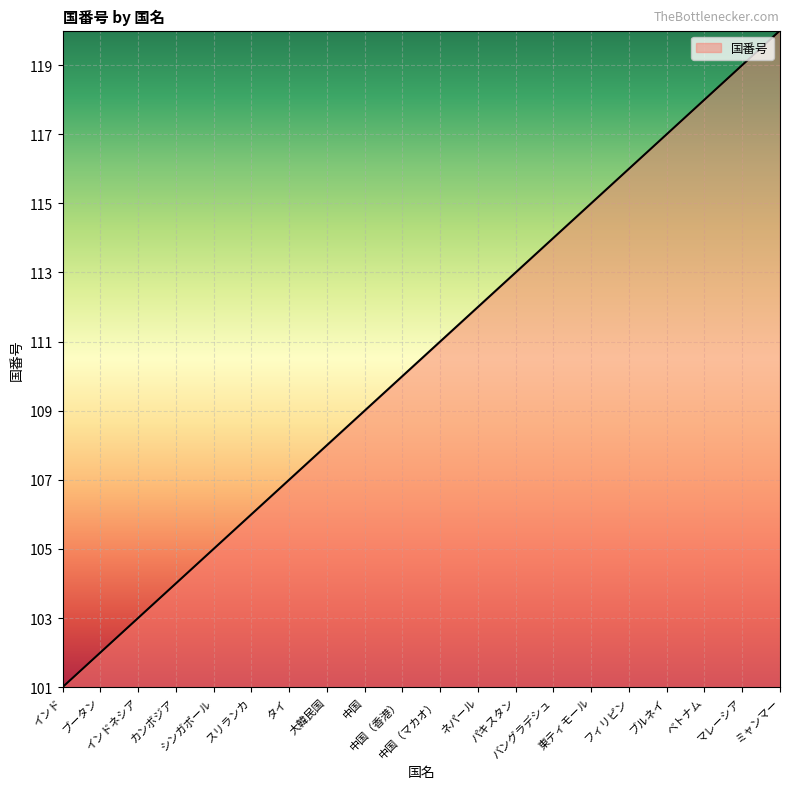

What is the minimum value shown in the chart?

101